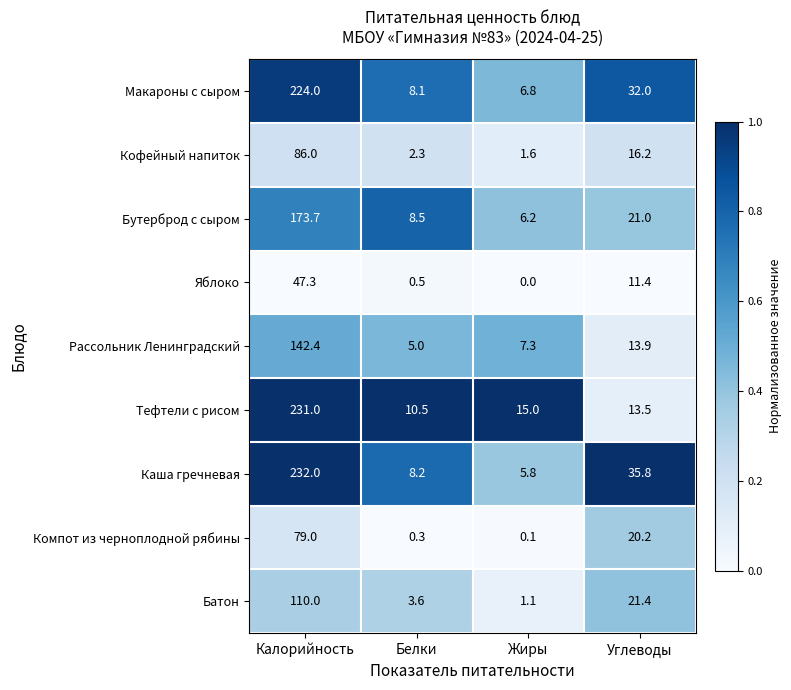

How many data points in Яблоко are above 11?

2